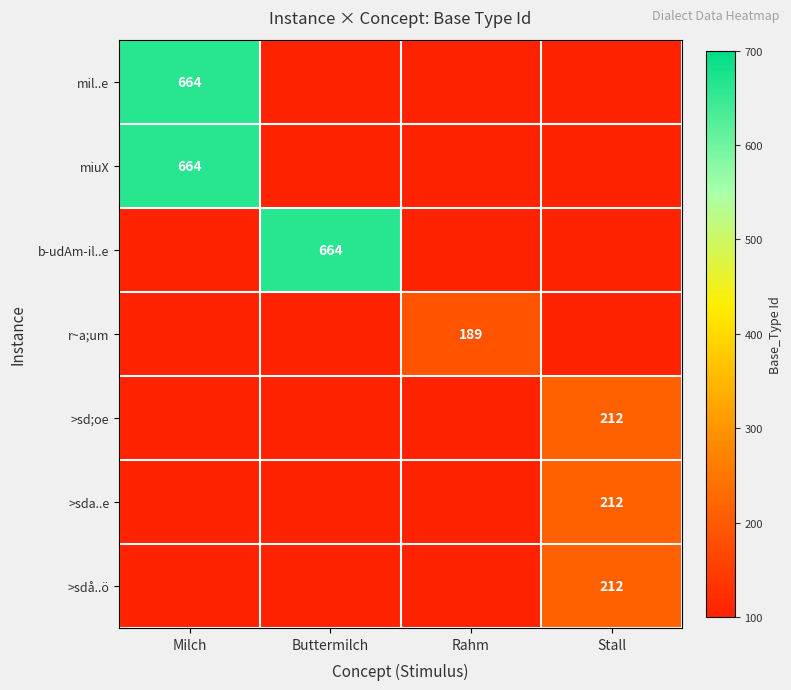

Is the value of miuX at Milch greater than the value of >sd;oe at Stall?

Yes